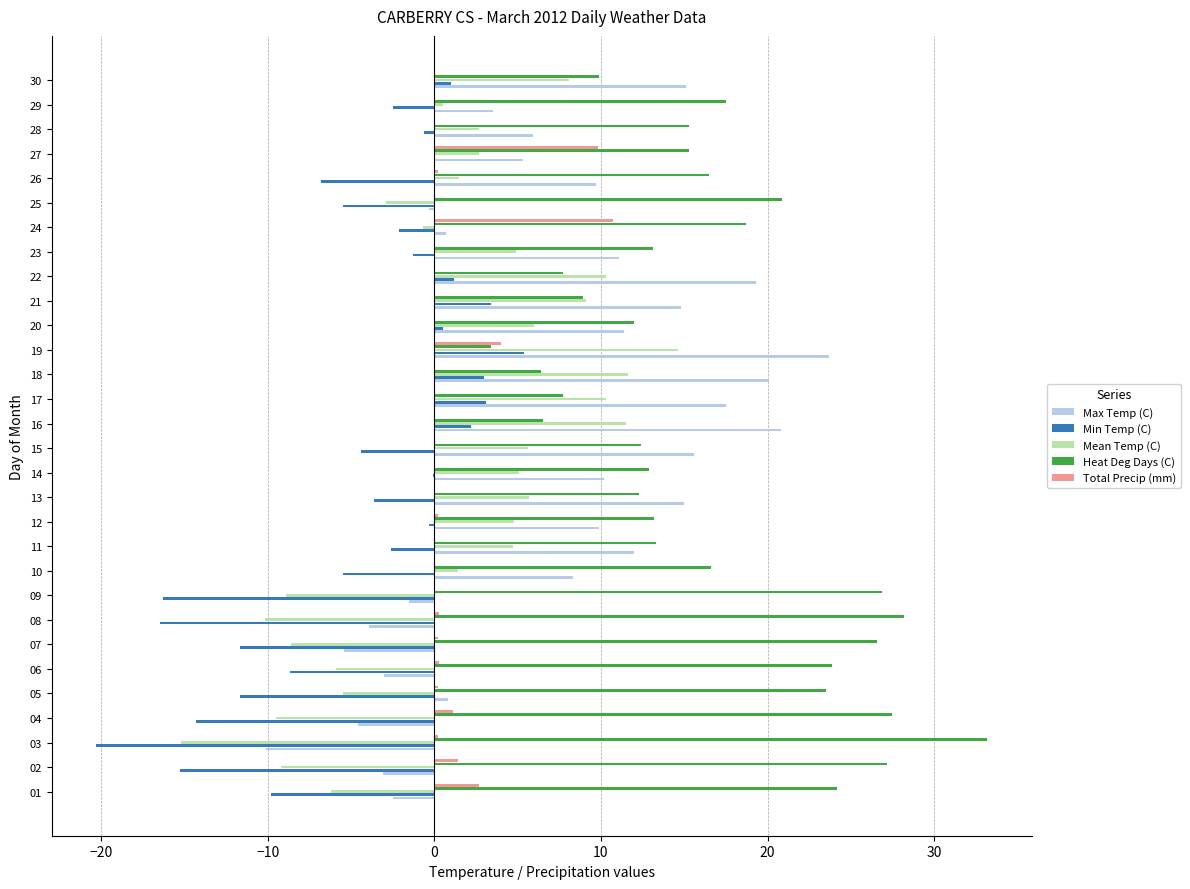

What is the maximum value shown in the chart?

33.2